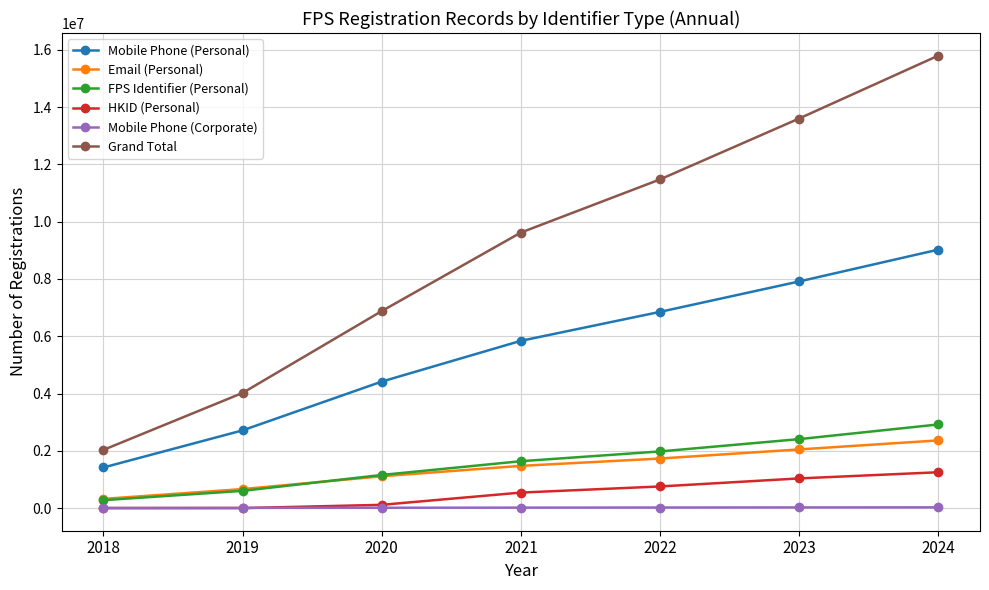

Which series has the widest spread of values?

Grand Total